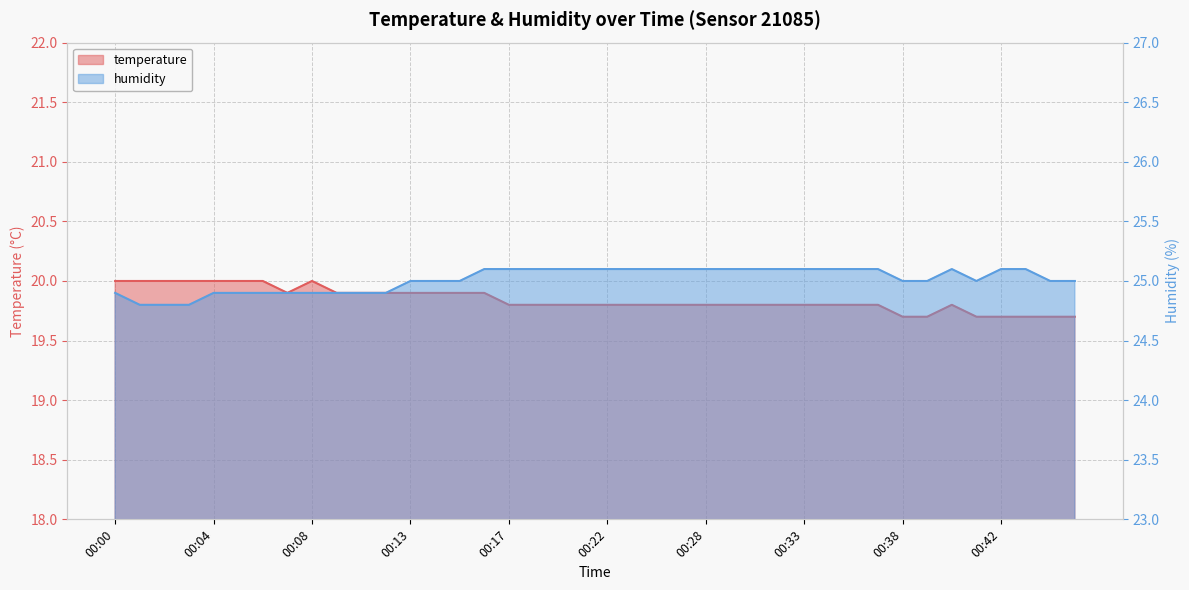

What are all the series names shown in the legend?

temperature, humidity